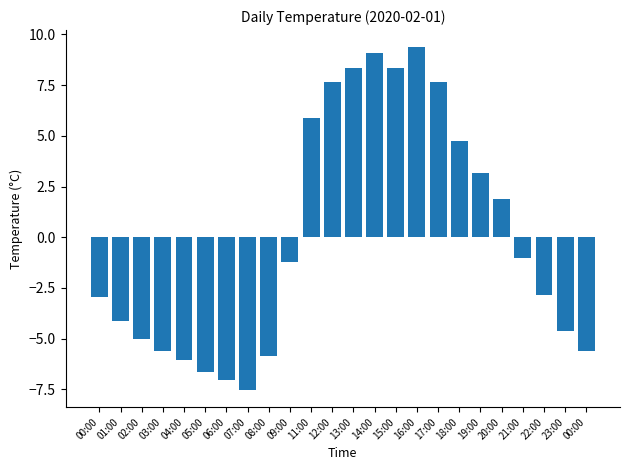

Is it true that the value at 21:00 is -1.0?

True